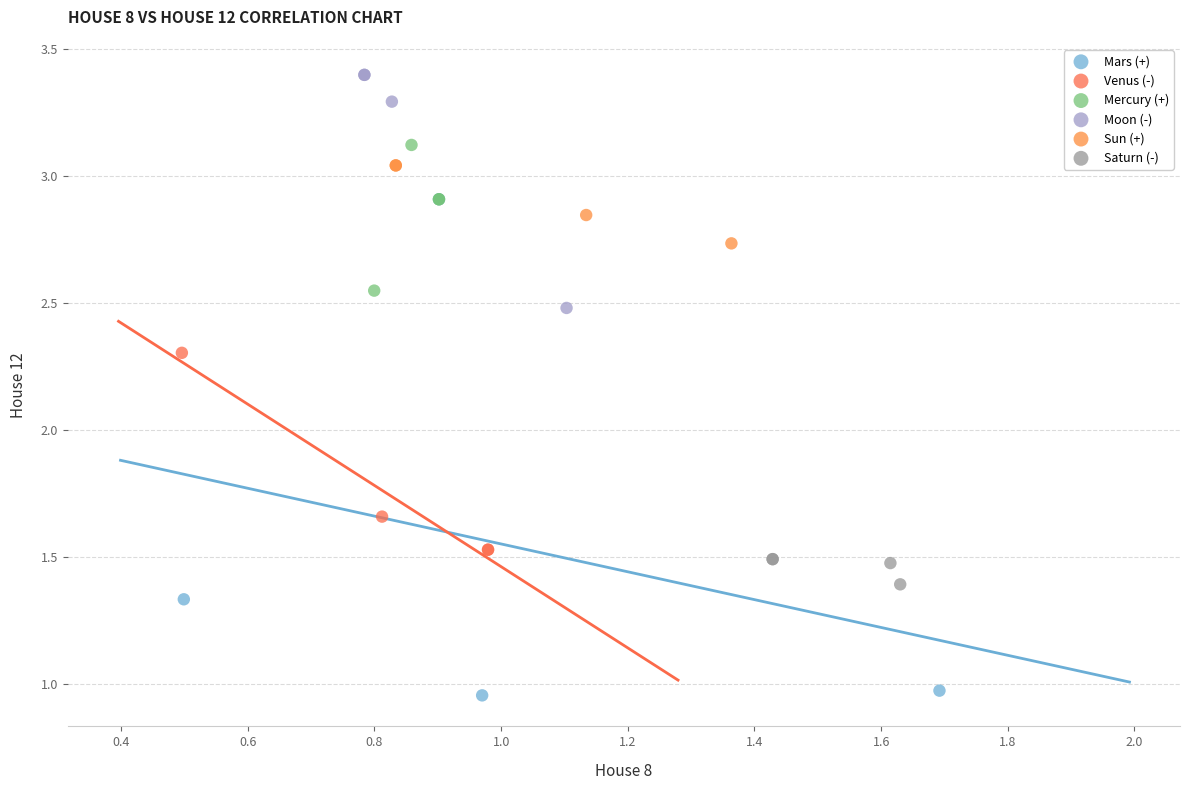

What are all the series names shown in the legend?

Mars (+), Venus (-), Mercury (+), Moon (-), Sun (+), Saturn (-)